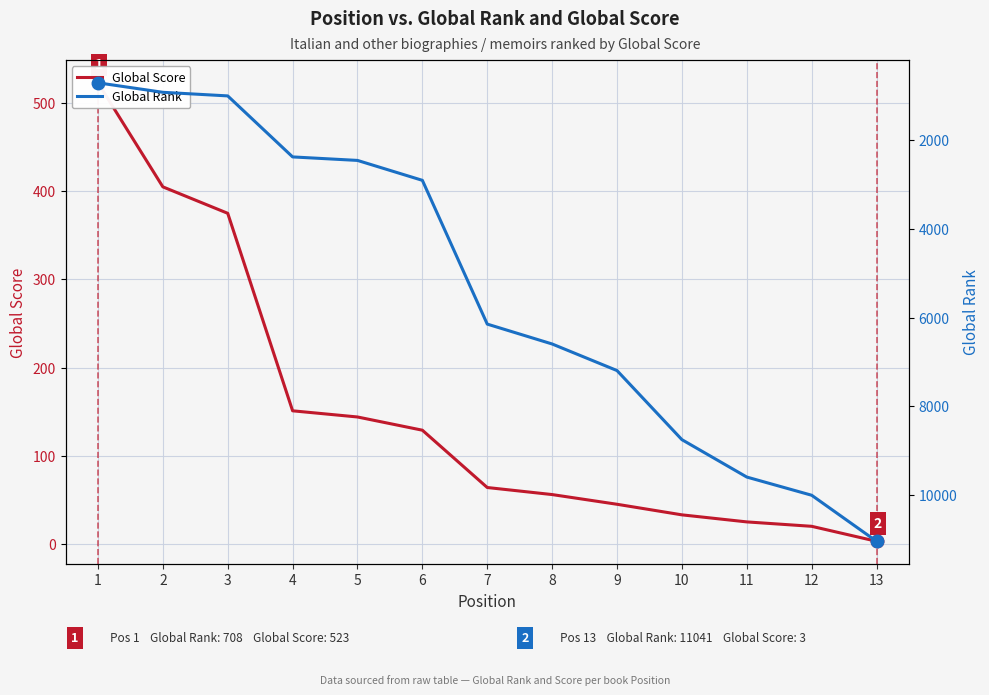

Read the Global Score value at 1.

523